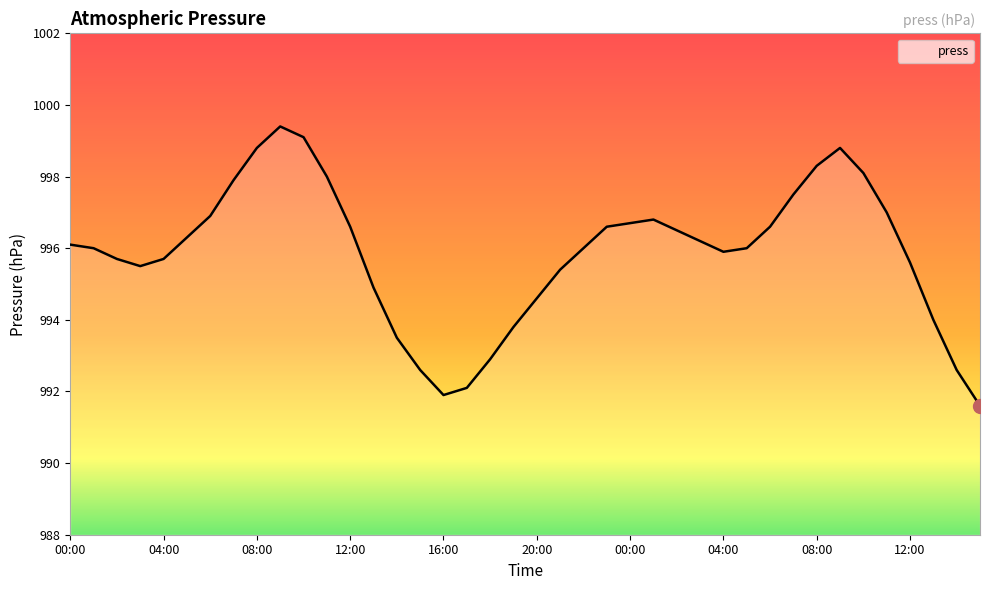

What is the minimum value shown in the chart?

991.6